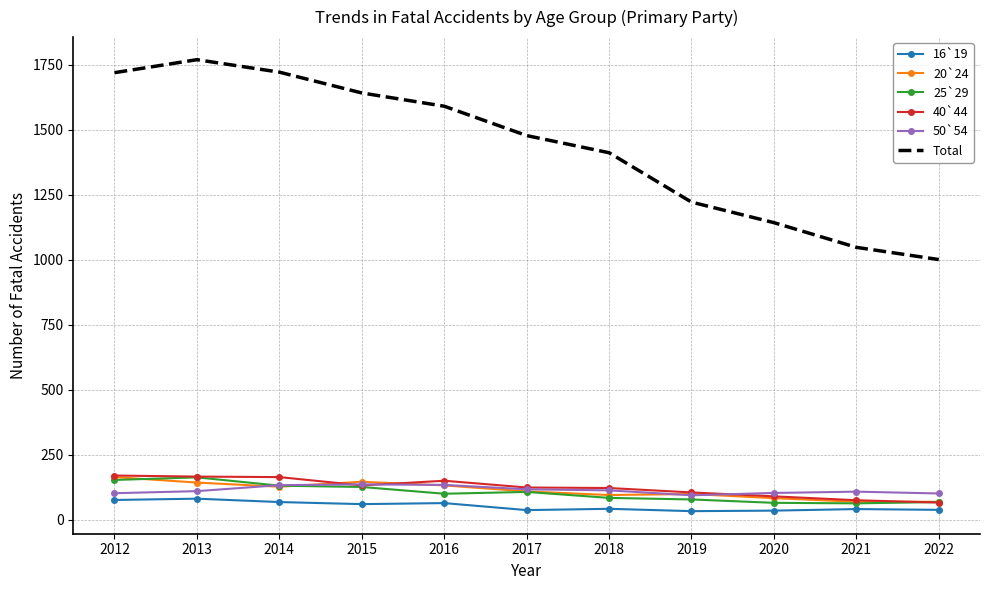

At which label is Total closest to 1385?

2018